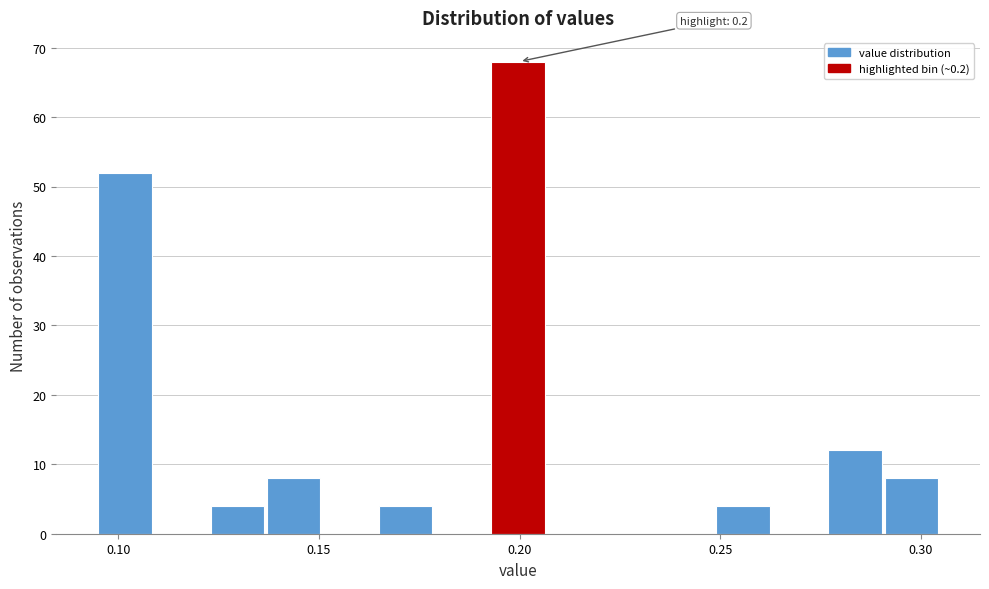

Read against the x-axis, roughly where is the centre of the tallest bar?

0.200